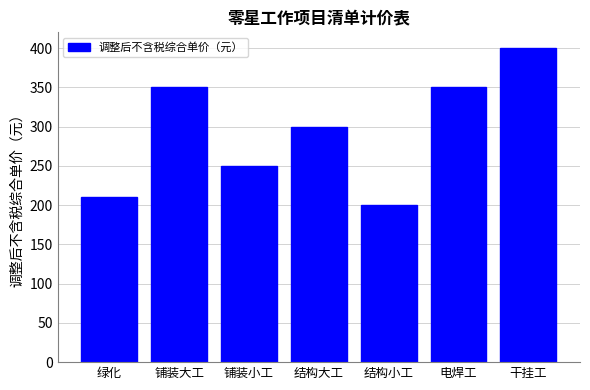

Reading right to left, extract all data points from this chart.

干挂工=400	电焊工=350	结构小工=200	结构大工=300	铺装小工=250	铺装大工=350	绿化=210